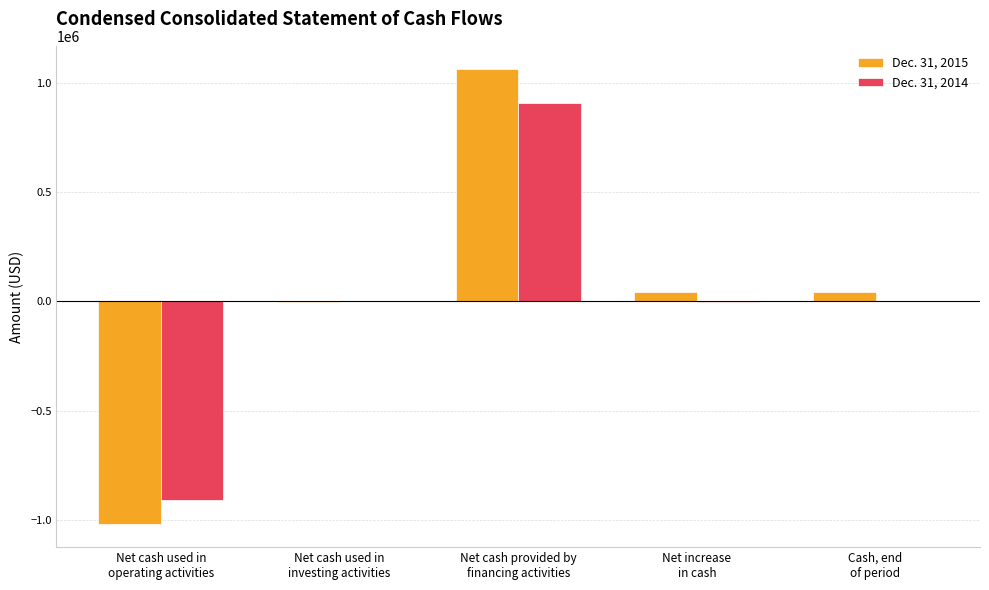

What value does the Dec. 31, 2014 series have at Net increase
in cash?

-2267